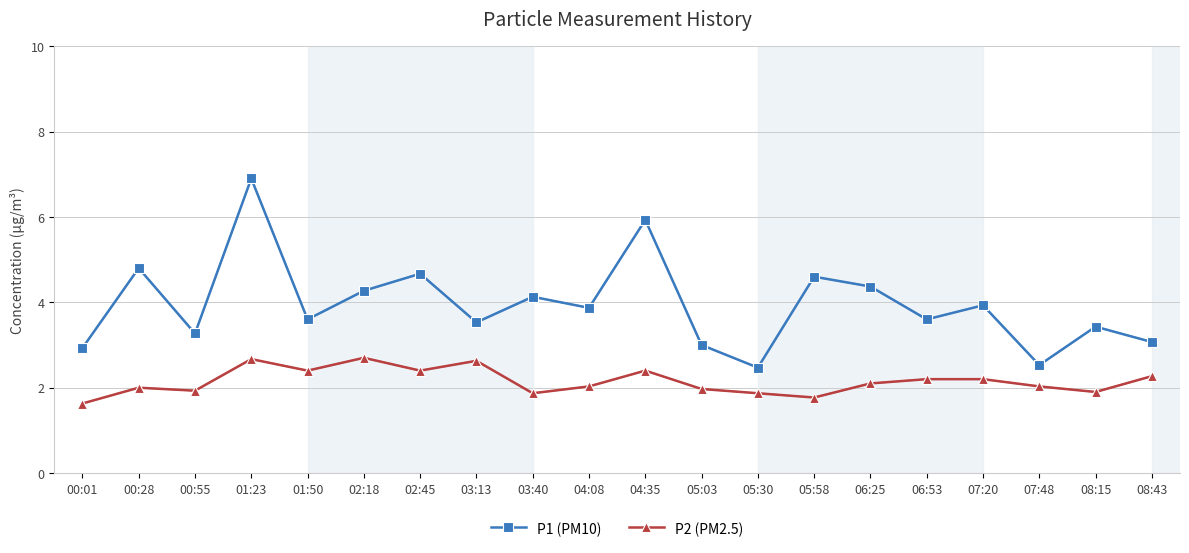

Reading right to left, extract all data points from this chart.

P1 (PM10): 3.1	3.4	2.5	3.9	3.6	4.4	4.6	2.5	3.0	5.9	3.9	4.1	3.5	4.7	4.3	3.6	6.9	3.3	4.8	2.9
P2 (PM2.5): 2.3	1.9	2.0	2.2	2.2	2.1	1.8	1.9	2.0	2.4	2.0	1.9	2.6	2.4	2.7	2.4	2.7	1.9	2.0	1.6